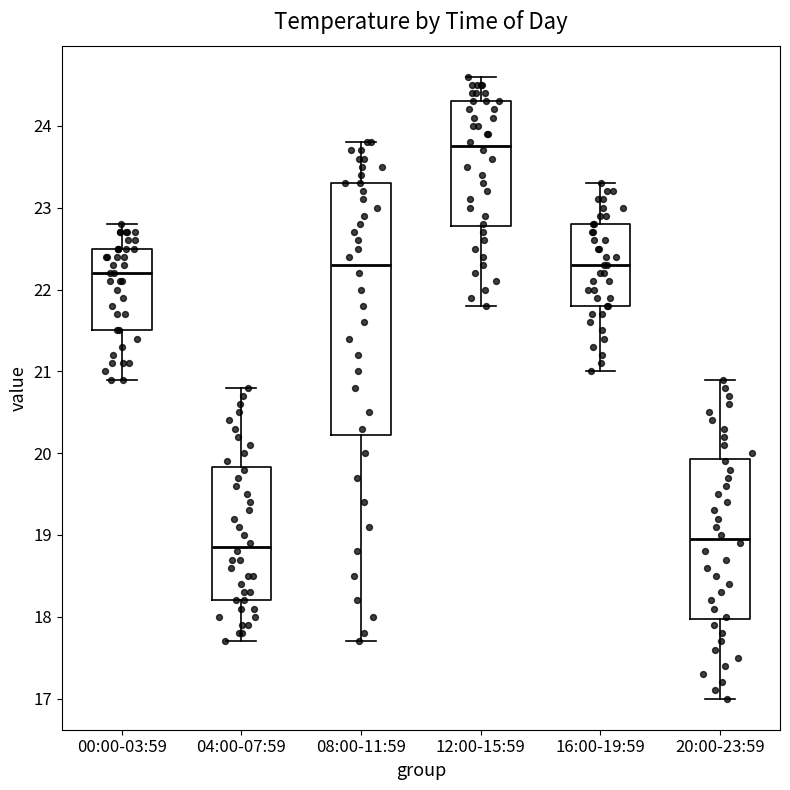

Which box is the tallest, from its lower edge to its upper edge?

08:00-11:59